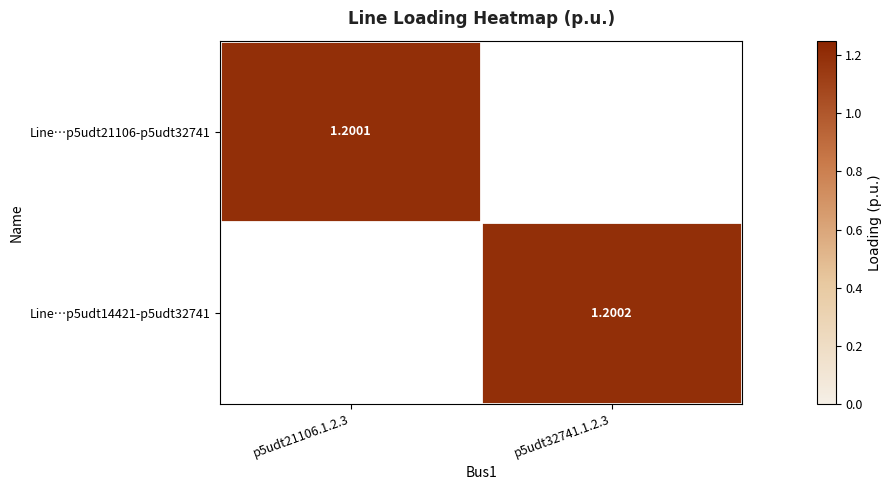

Count the number of categories in the chart.

2